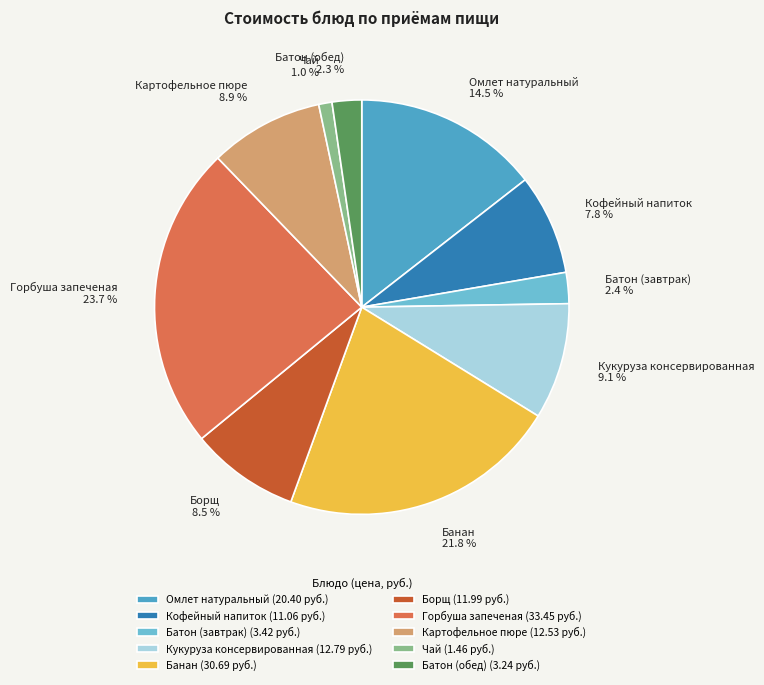

What is the ratio of the value at Горбуша запеченая to the value at Картофельное пюре?

2.7